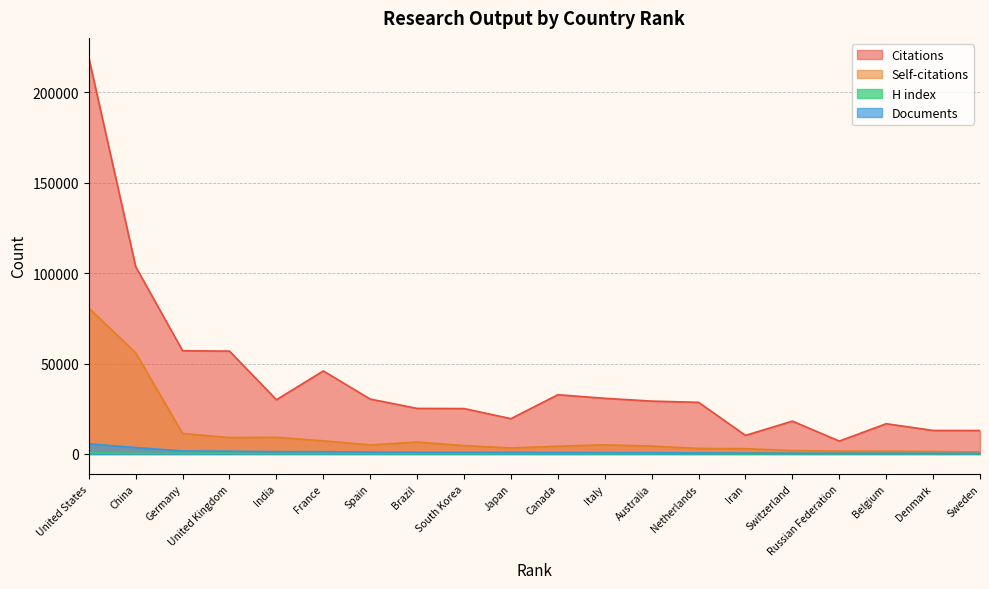

How many values in the Self-citations series exceed 4643?

9